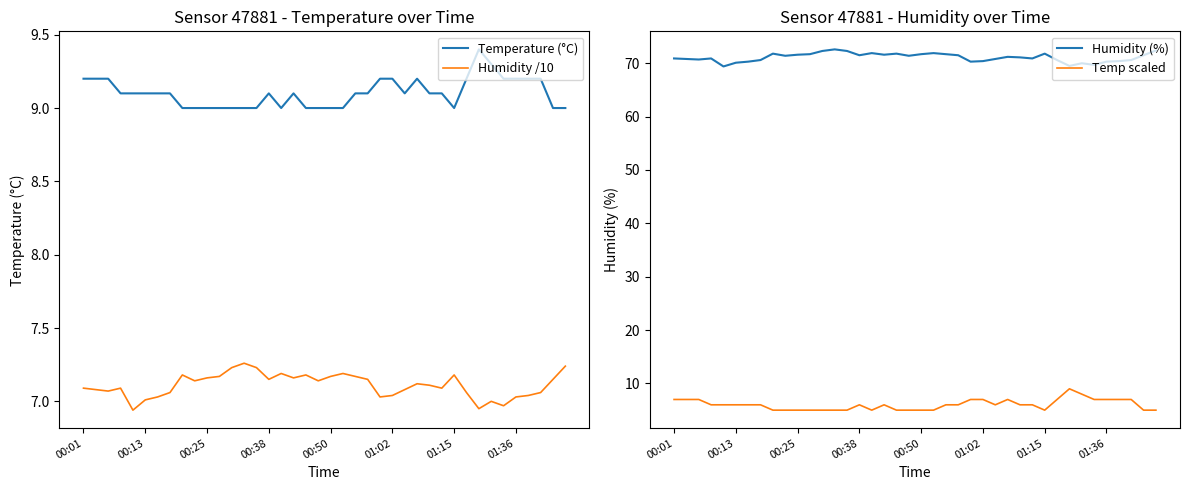

True or false: Temperature (°C) and Humidity /10 intersect in this chart.

False